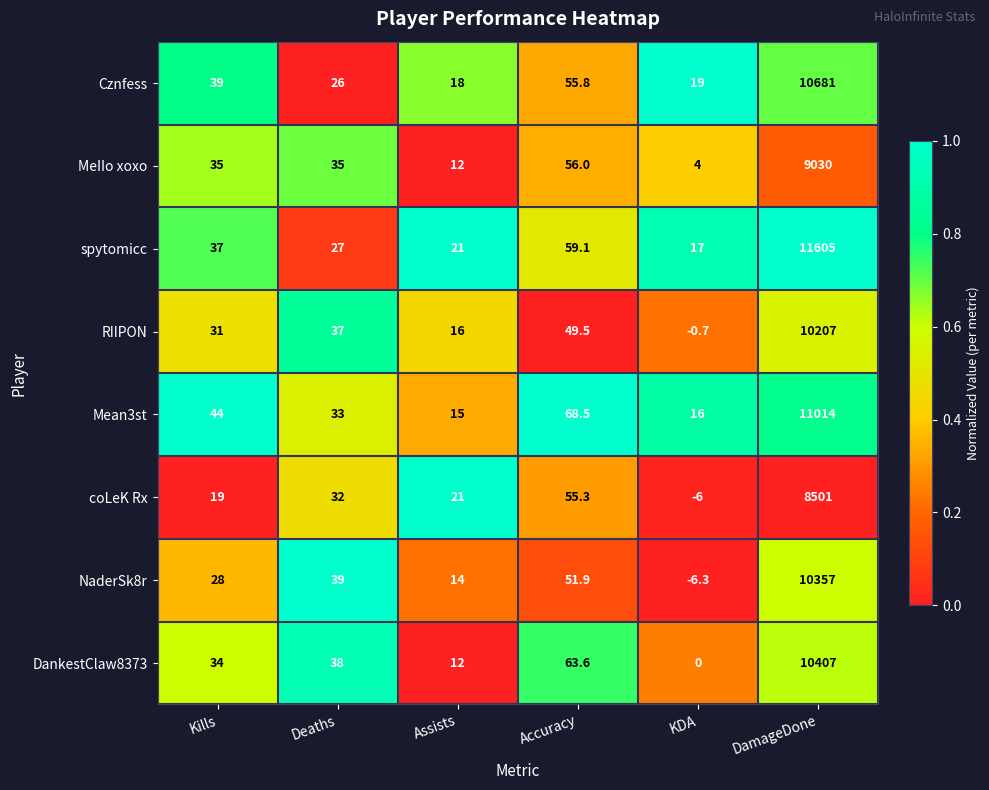

Count the number of data series in this chart.

8